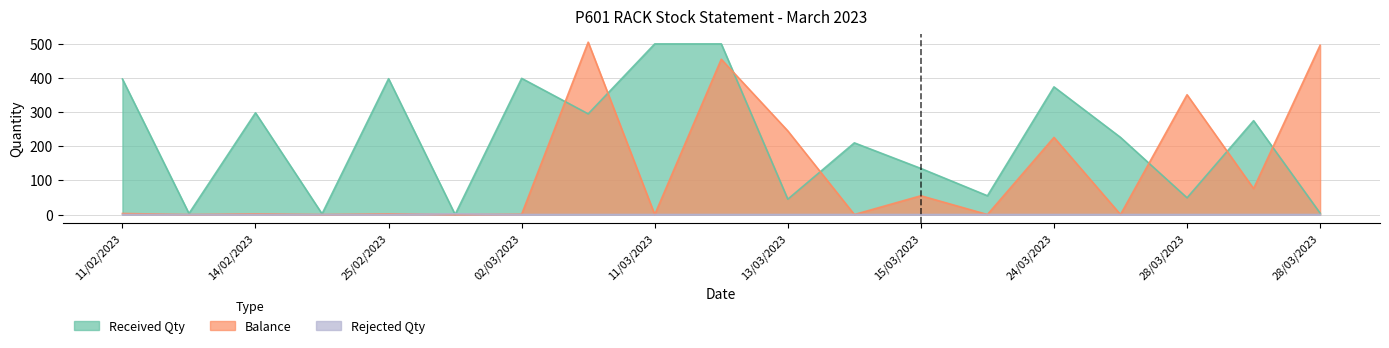

What is the total value across all series at 24/03/2023?

600